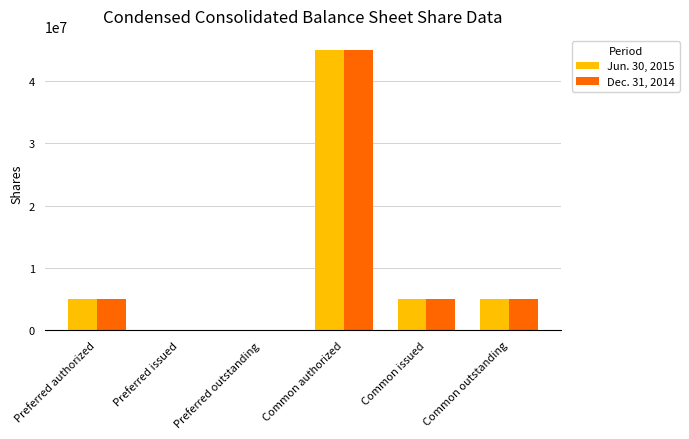

At which category is the sum across all series the highest?

Common authorized